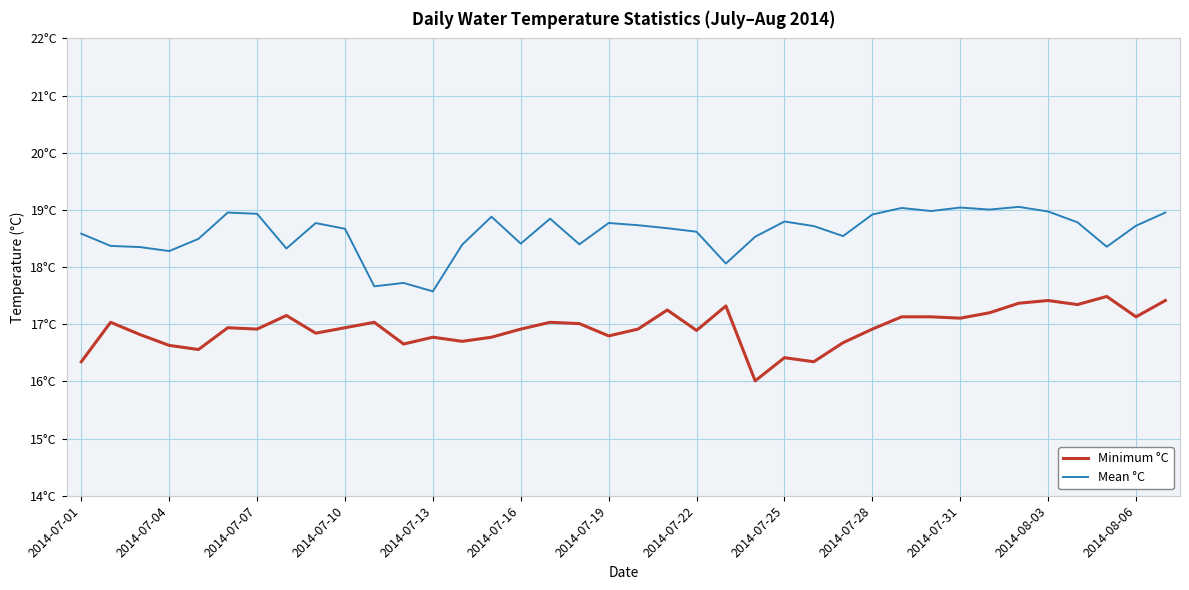

What are all the series names shown in the legend?

Minimum °C, Mean °C